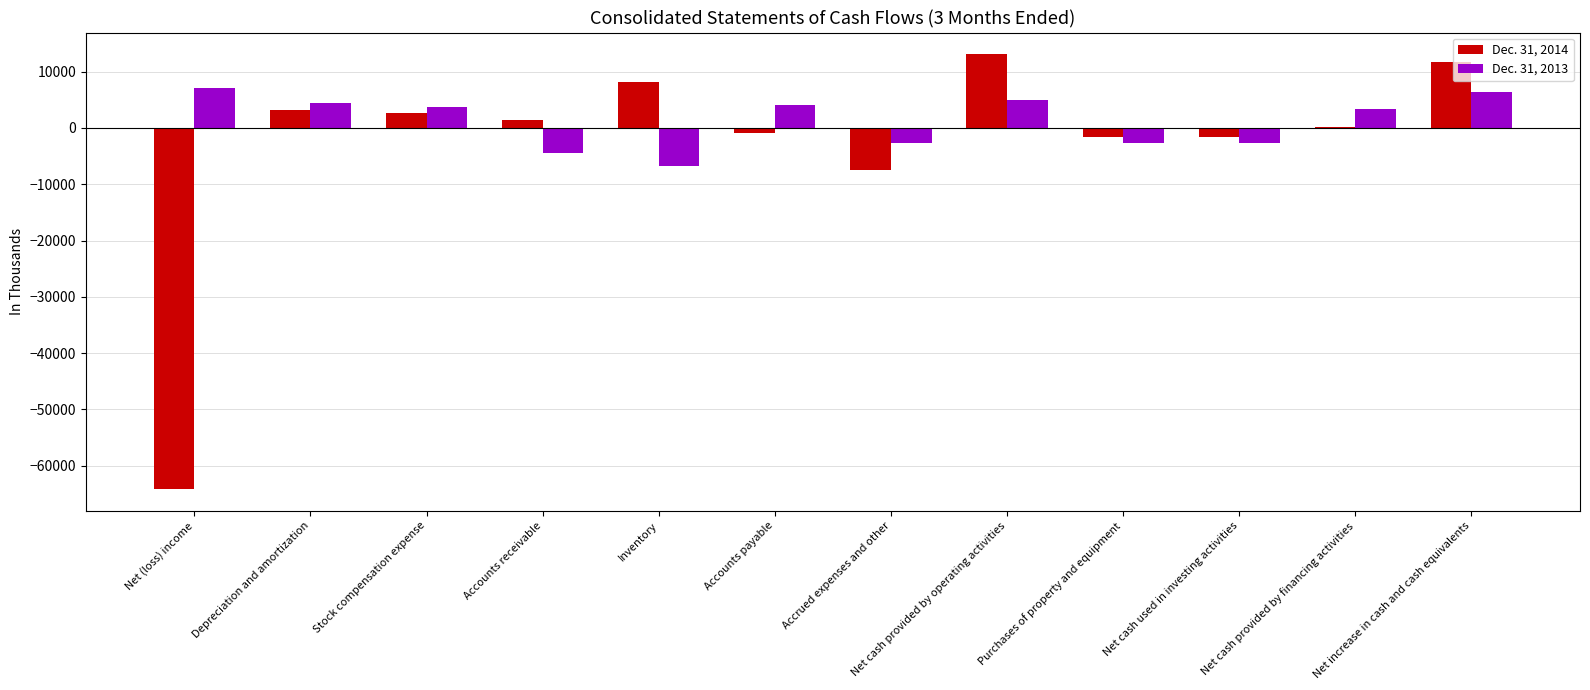

What is the greatest value displayed?

13064